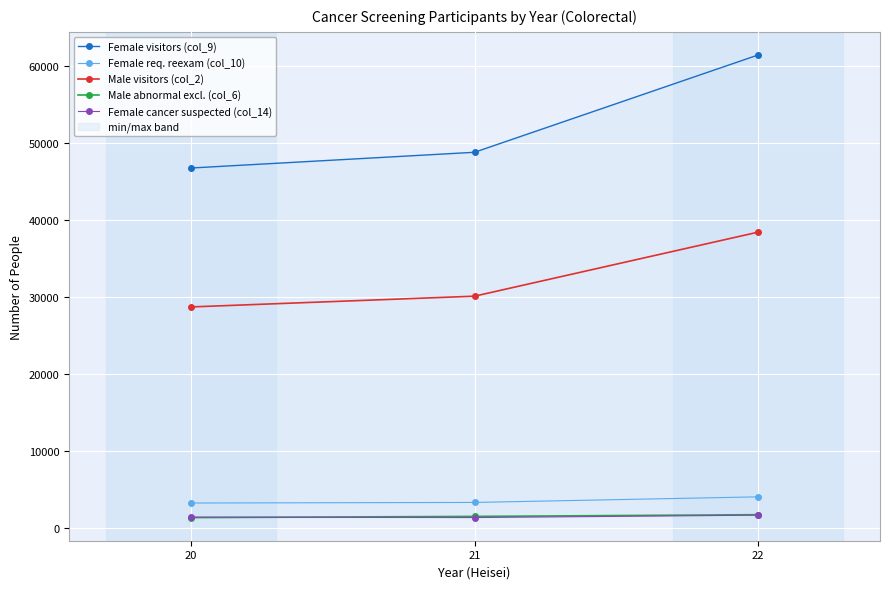

True or false: Female req. reexam (col_10) has a value of 3211 at 20.

True